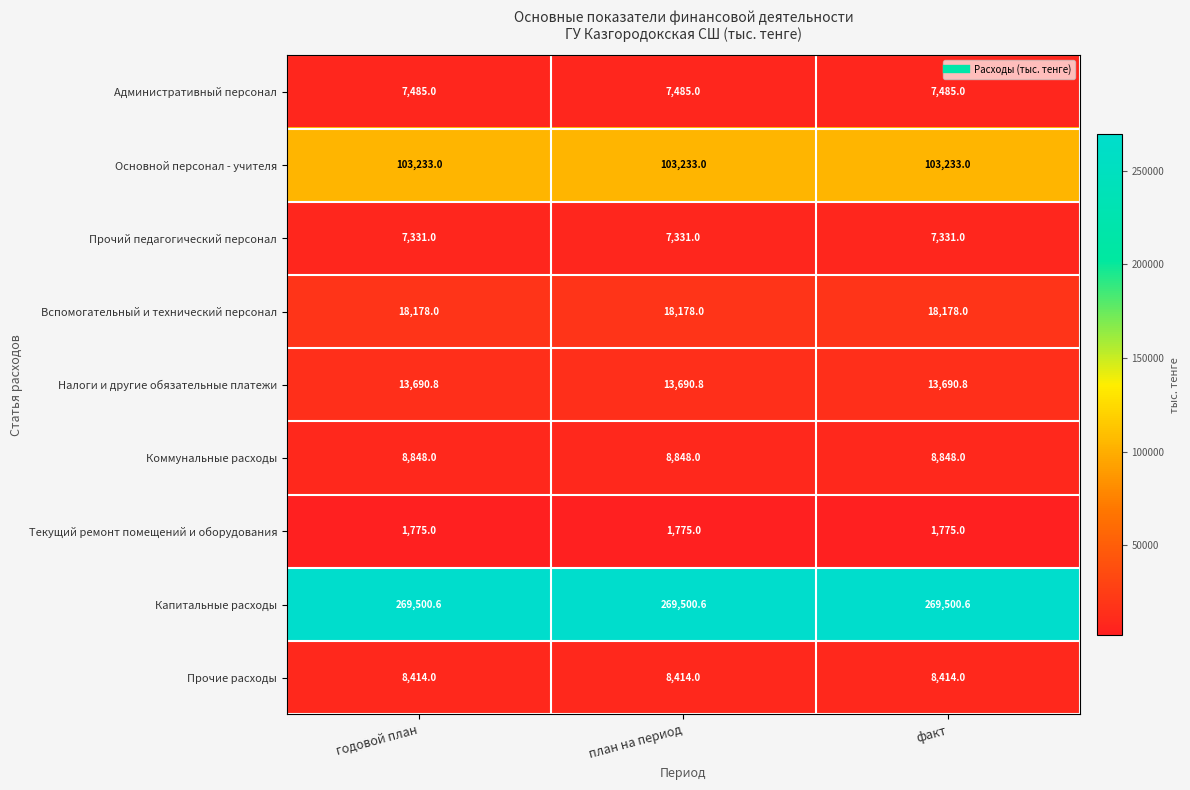

What is the total value across all series at факт?

438455.4